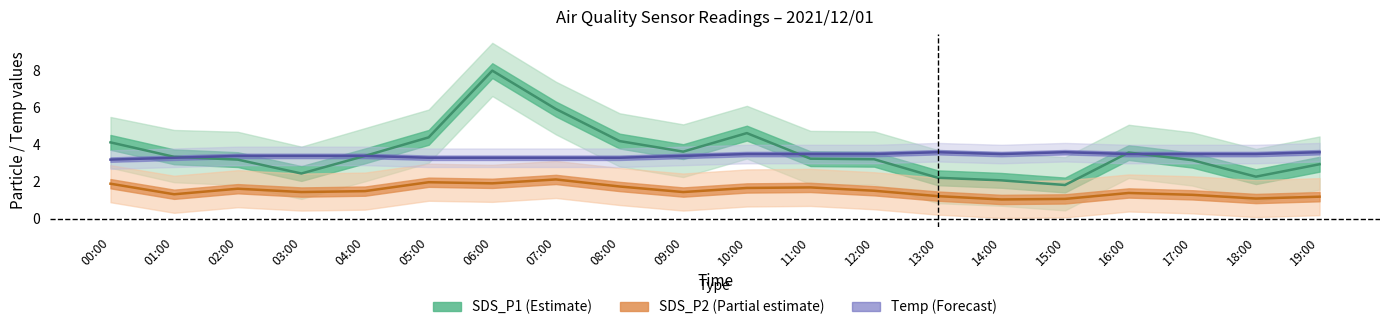

What is the label of the 6th point from the left?

05:00